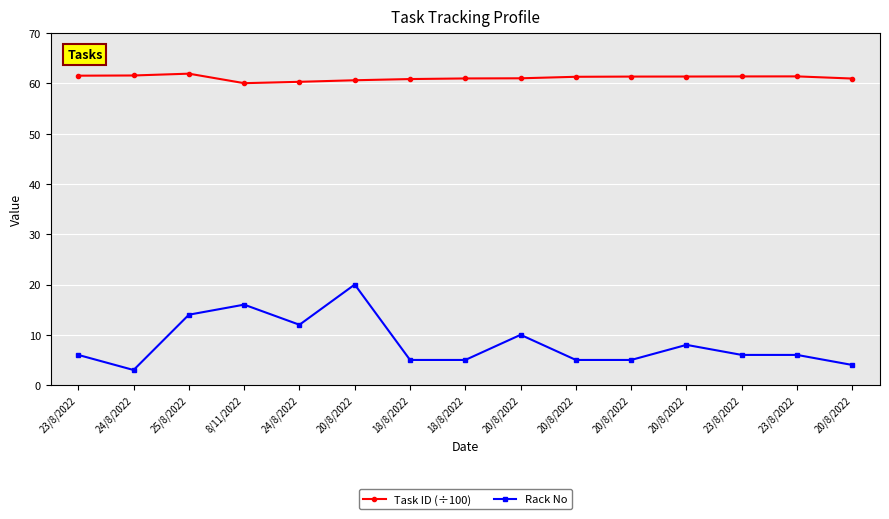

True or false: Rack No and Task ID (÷100) intersect in this chart.

False